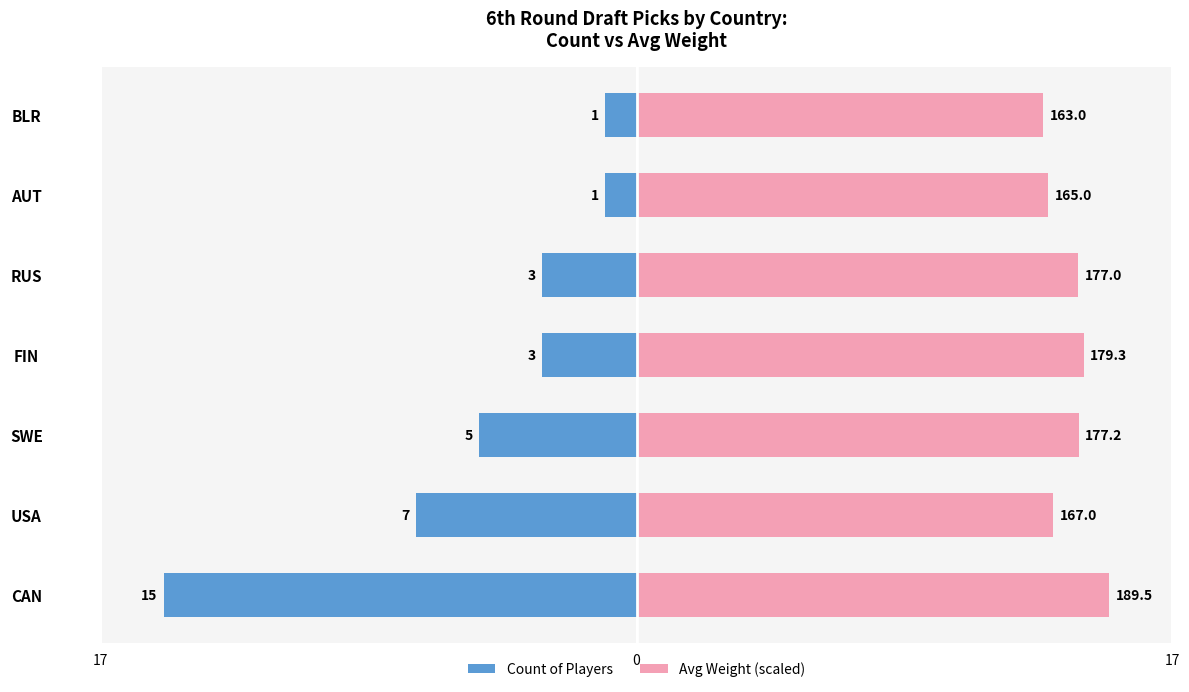

At AUT, list the series in order from smallest to largest.

Count of Players, Avg Weight (scaled)